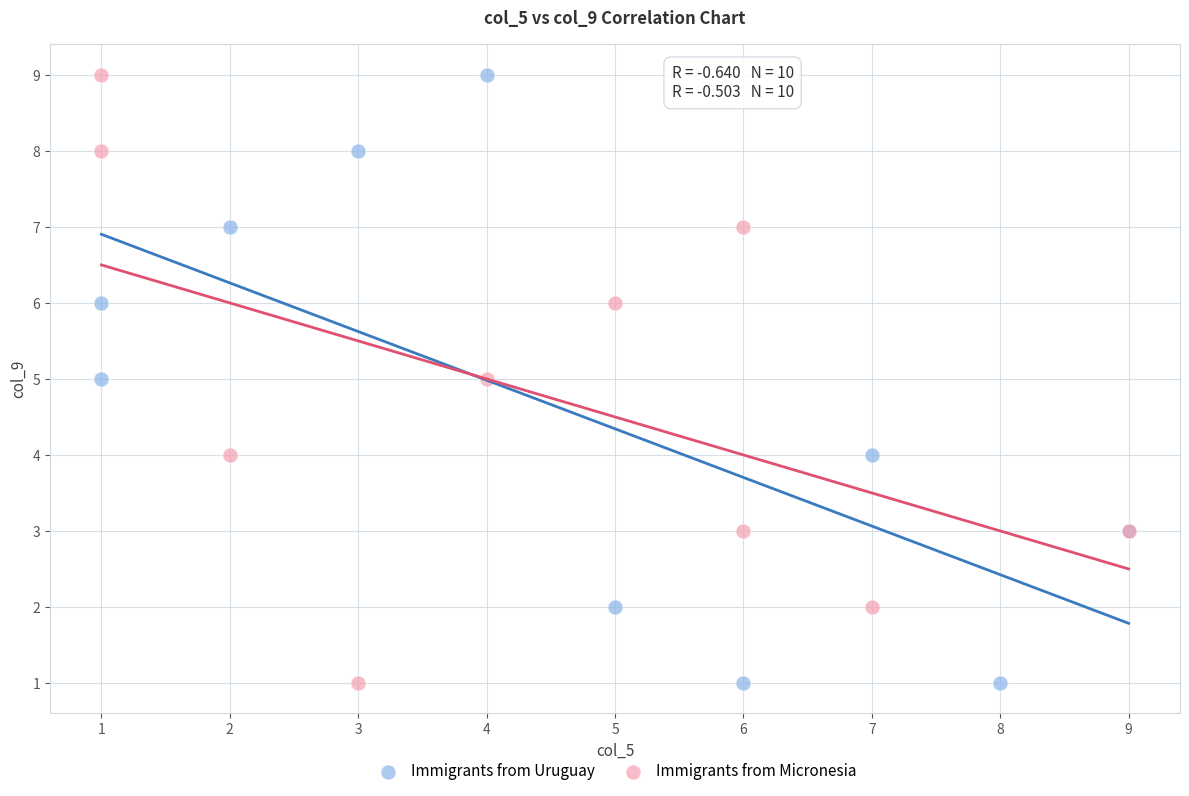

What are all the series names shown in the legend?

Immigrants from Uruguay, Immigrants from Micronesia